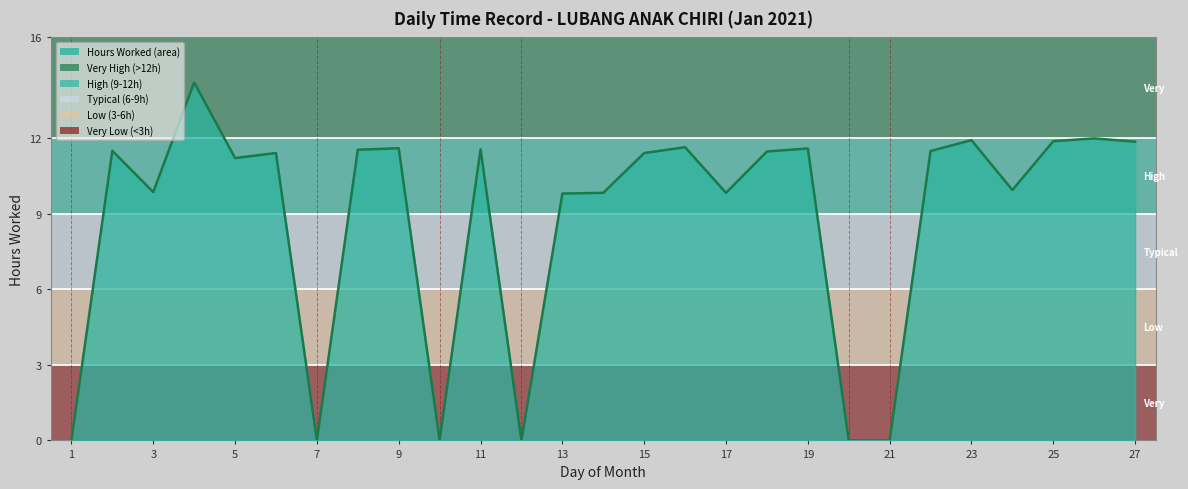

True or false: the data has more than 1 interior local peaks.

True